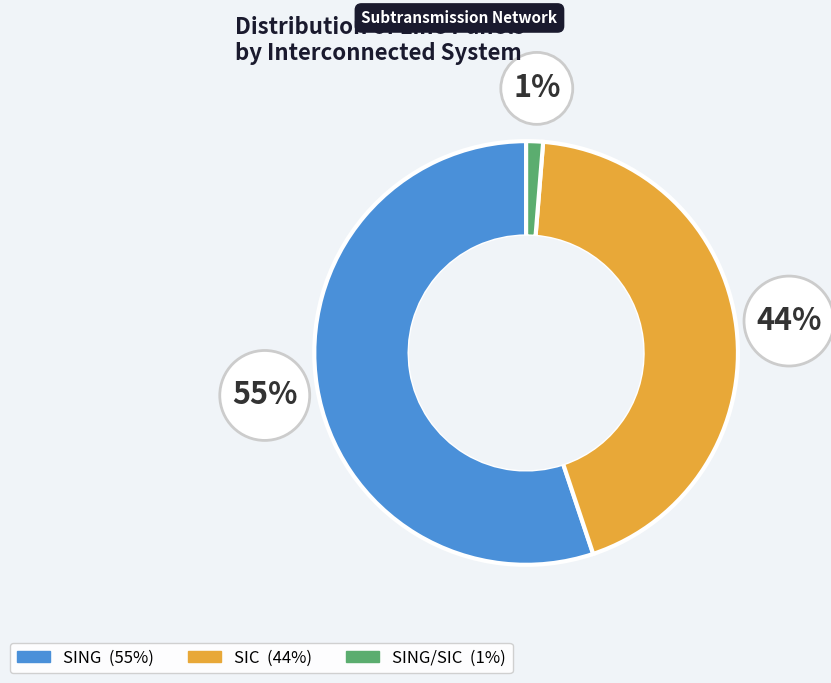

Is there a majority slice in this chart?

Yes